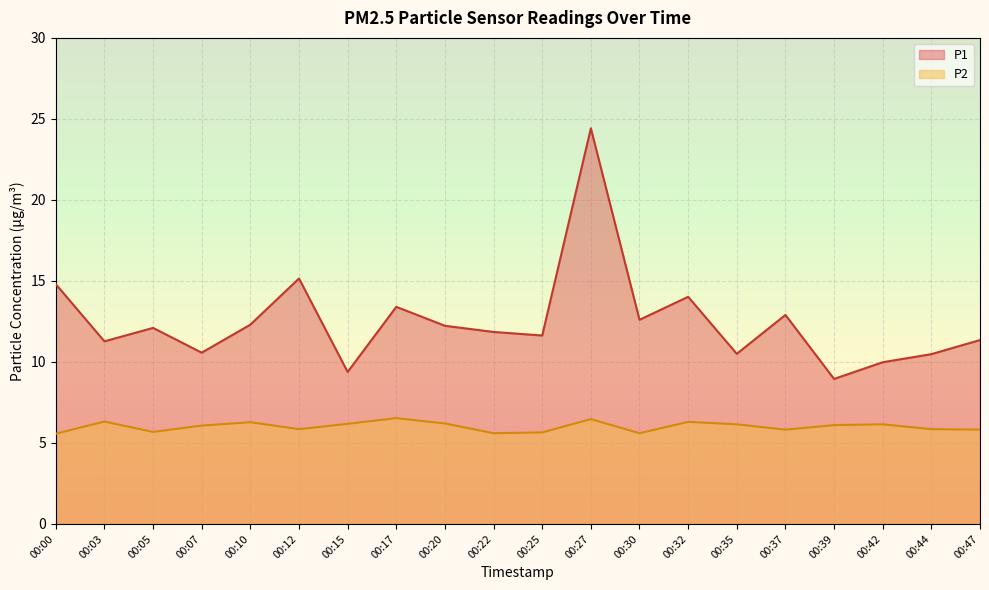

Between 00:27 and 00:39, which series saw the biggest shift?

P1